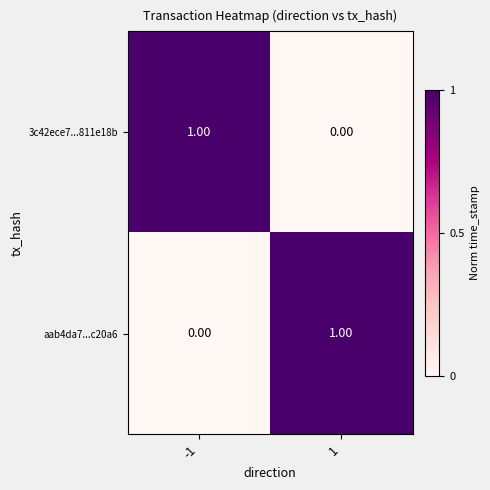

List the labels in order of 3c42ece7...811e18b value, largest first.

-1, 1